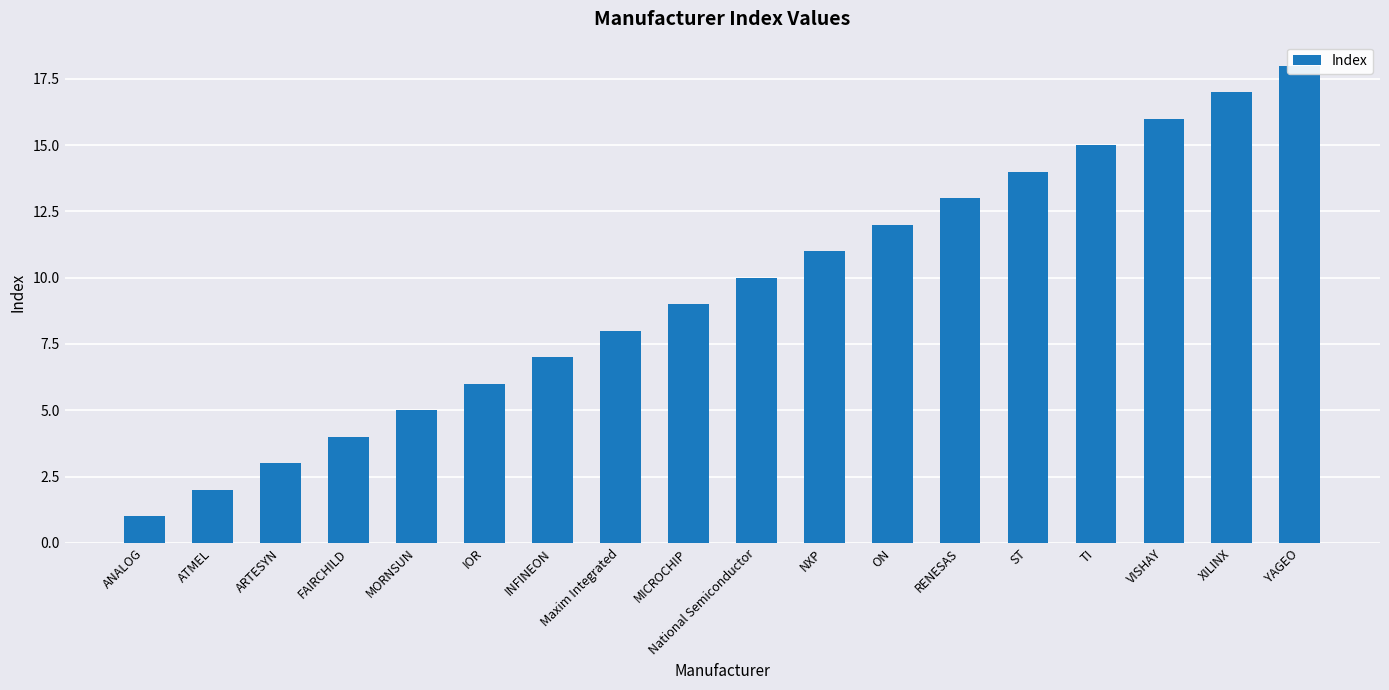

Reading left to right, transcribe all the data shown in this chart.

1	2	3	4	5	6	7	8	9	10	11	12	13	14	15	16	17	18